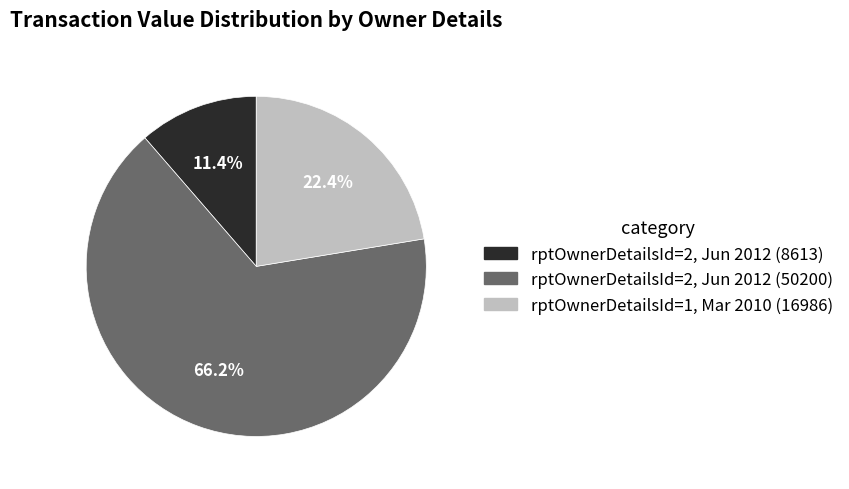

Is there a majority slice in this chart?

Yes